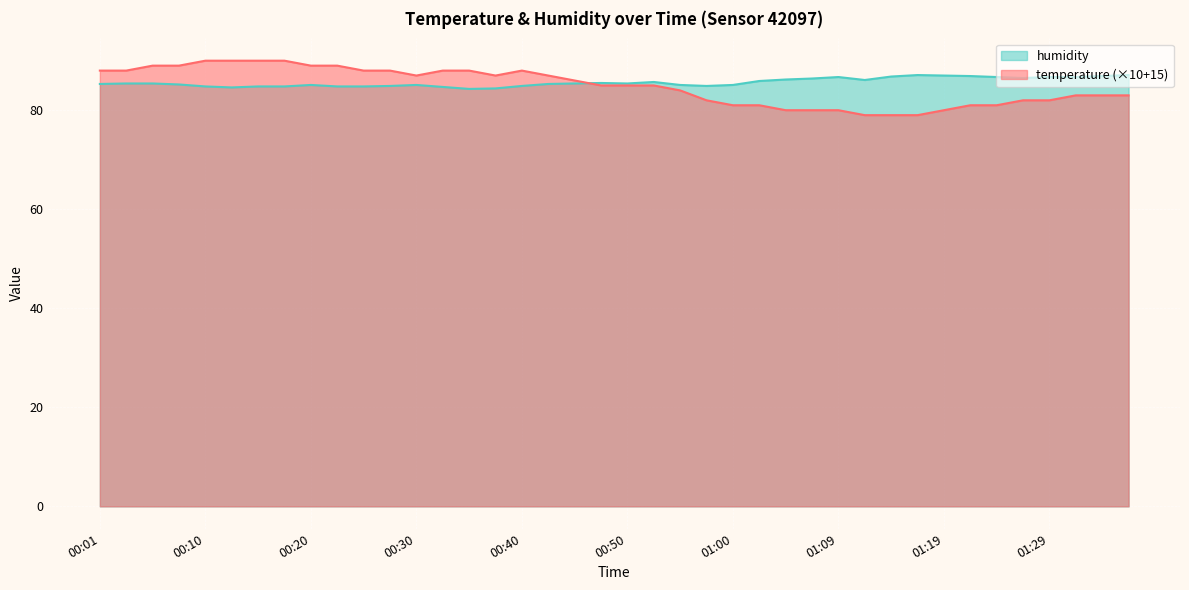

Reading left to right, extract all data points from this chart.

temperature: 00:01=88.0	00:03=88.0	00:05=89.0	00:08=89.0	00:10=90.0	00:13=90.0	00:15=90.0	00:18=90.0	00:20=89.0	00:23=89.0	00:25=88.0	00:28=88.0	00:30=87.0	00:33=88.0	00:35=88.0	00:37=87.0	00:40=88.0	00:42=87.0	00:45=86.0	00:47=85.0	00:50=85.0	00:52=85.0	00:55=84.0	00:57=82.0	01:00=81.0	01:02=81.0	01:04=80.0	01:07=80.0	01:09=80.0	01:12=79.0	01:14=79.0	01:17=79.0	01:19=80.0	01:22=81.0	01:24=81.0	01:27=82.0	01:29=82.0	01:32=83.0	01:34=83.0	01:36=83.0
humidity: 00:01=85.3	00:03=85.4	00:05=85.4	00:08=85.2	00:10=84.8	00:13=84.6	00:15=84.8	00:18=84.8	00:20=85.1	00:23=84.8	00:25=84.8	00:28=84.9	00:30=85.1	00:33=84.7	00:35=84.3	00:37=84.4	00:40=84.9	00:42=85.3	00:45=85.4	00:47=85.5	00:50=85.4	00:52=85.7	00:55=85.1	00:57=84.9	01:00=85.1	01:02=85.9	01:04=86.2	01:07=86.4	01:09=86.7	01:12=86.1	01:14=86.8	01:17=87.1	01:19=87.0	01:22=86.9	01:24=86.7	01:27=86.5	01:29=86.7	01:32=86.7	01:34=86.9	01:36=87.1